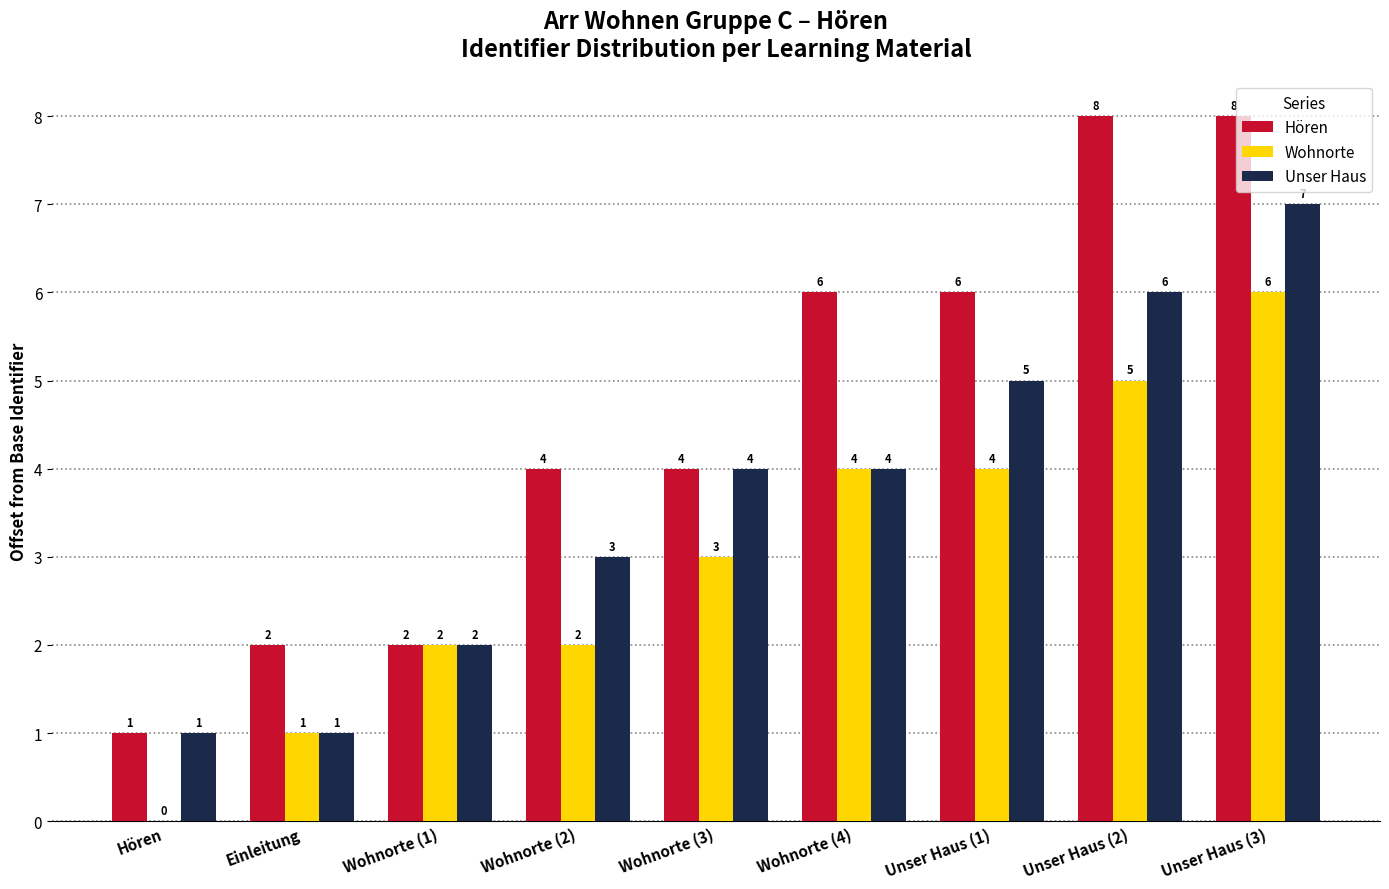

What is the sum of the Wohnorte values at Unser Haus (3) and Wohnorte (1)?

8